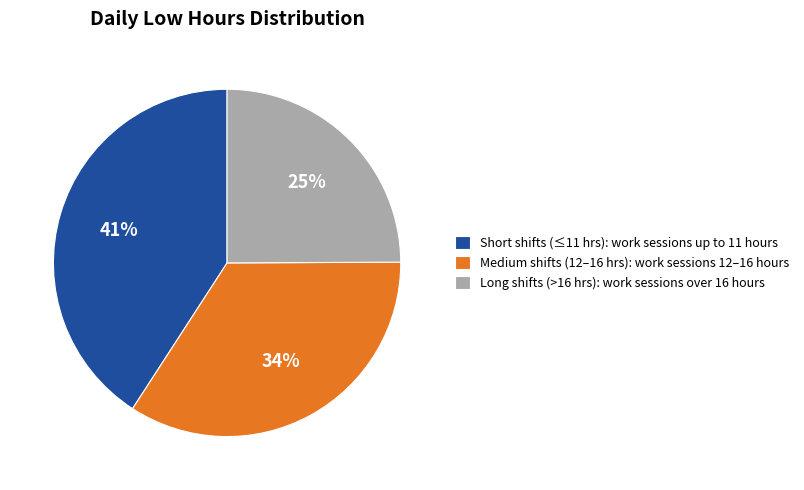

To the nearest percent, what is the difference between the largest and smallest slice percentages?

16%